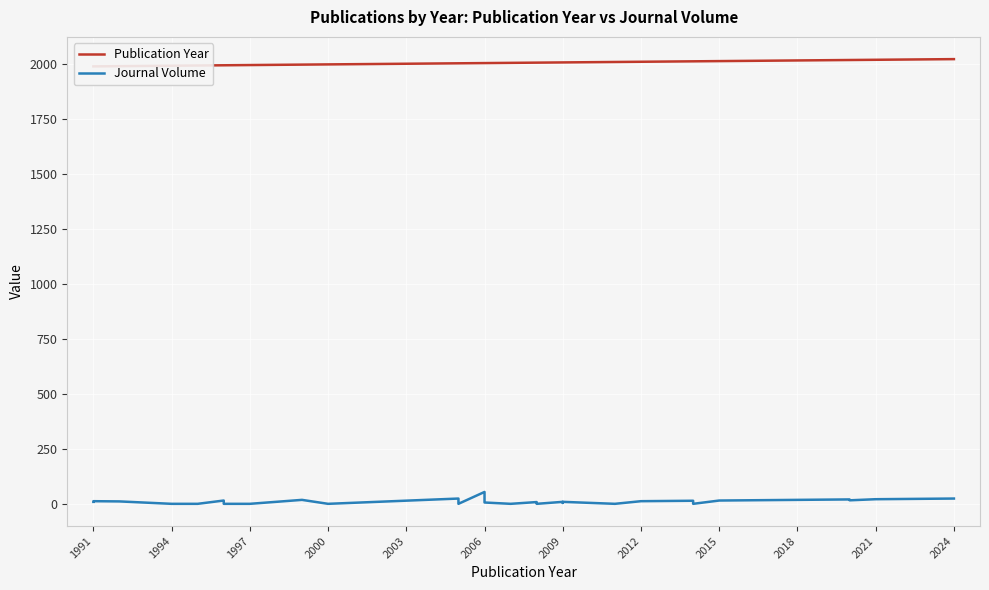

What is the lowest value of the Journal Volume series?

1